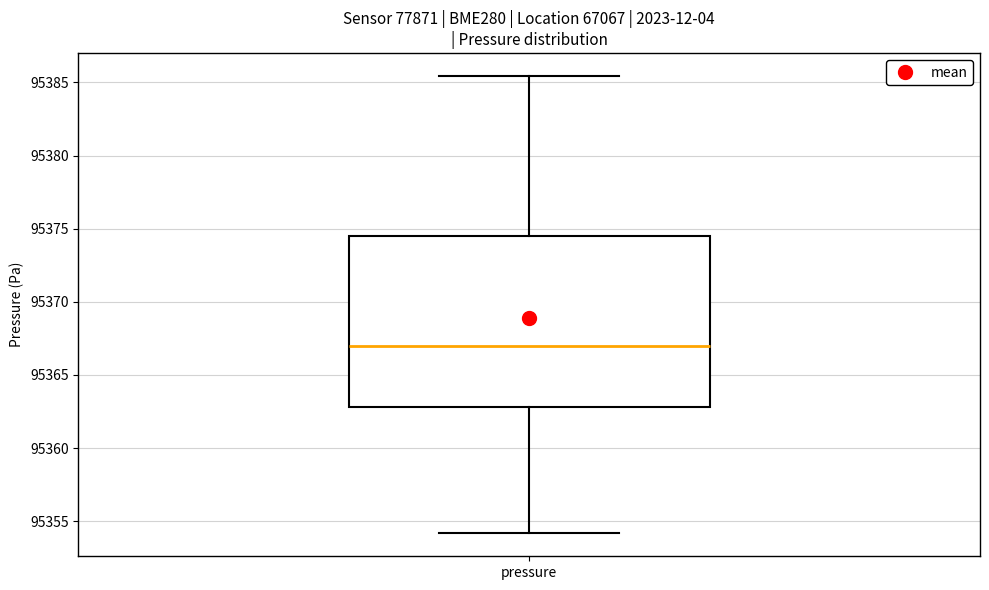

Transcribe this box plot: give where the median line is, the range the box spans, and where the two whiskers end, as read against the y-axis. The values are not printed on the chart, so give them approximately, as read against the axis.

median 95367.0, box 95363.0 to 95374.5, whiskers 95354.0 to 95385.5